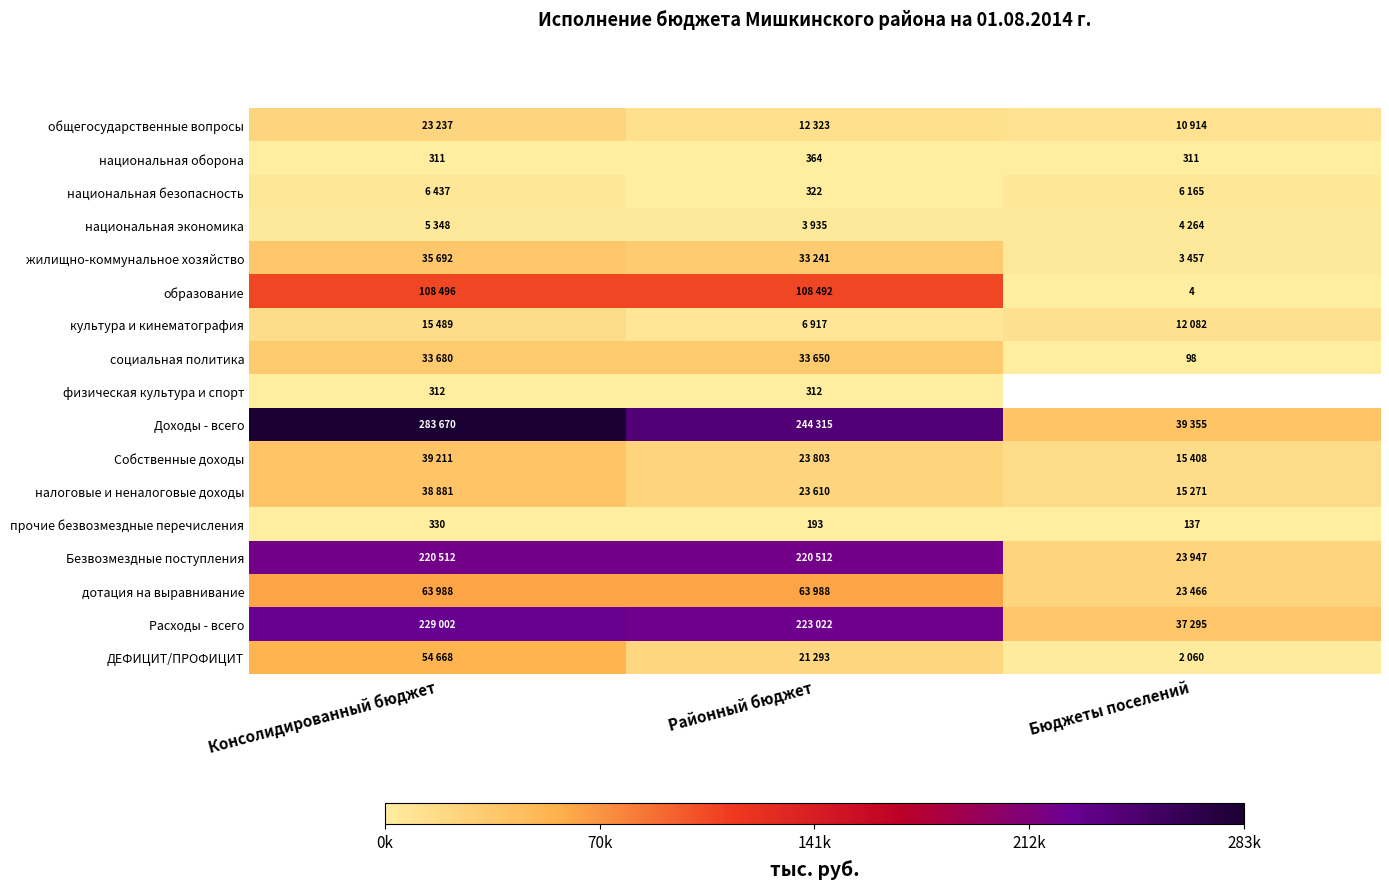

Is it true that национальная безопасность equals 504 at Районный бюджет?

False